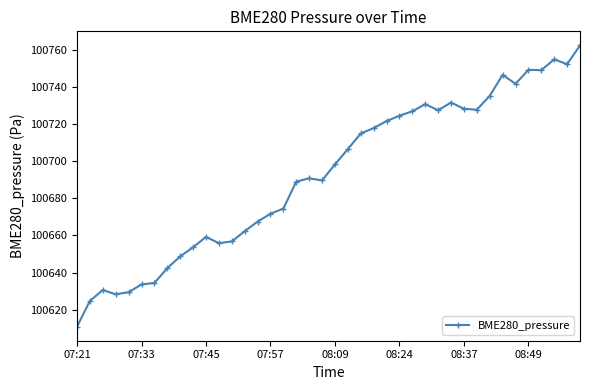

True or false: there are more than 0 points higher than both neighbors.

True